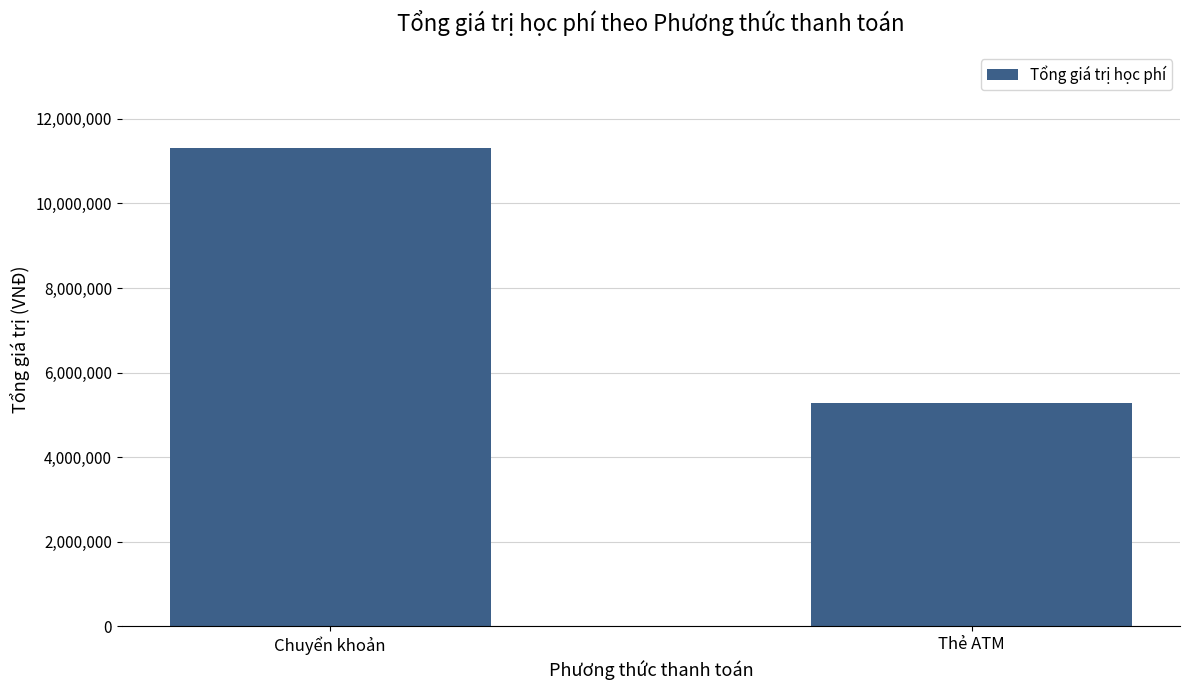

True or false: the data shows 11320000 at Chuyển khoản.

True